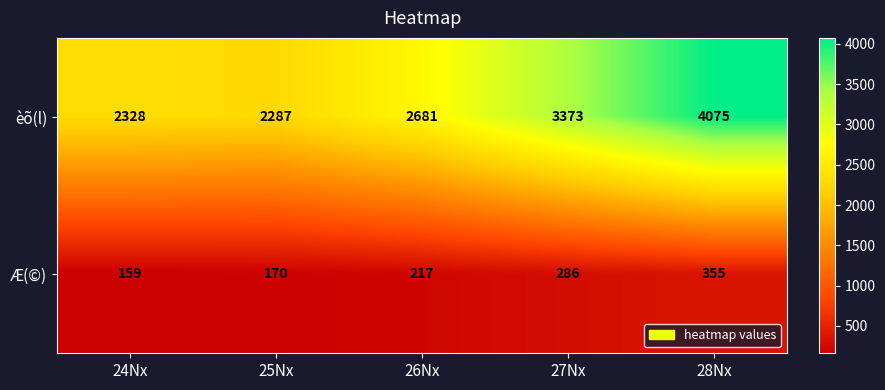

Rank the series by their average value, from highest to lowest.

èõ(l), Æ(©)